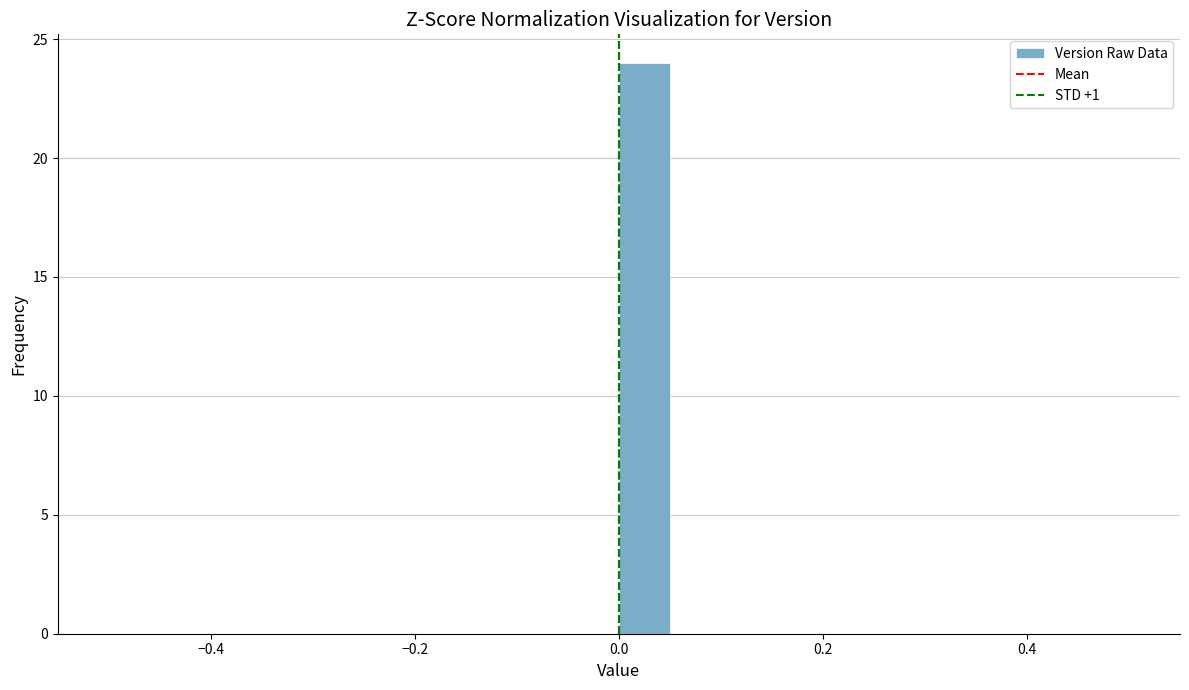

Around what value on the x-axis is the tallest bar? Give the approximate position of its centre, as read against the axis.

0.02